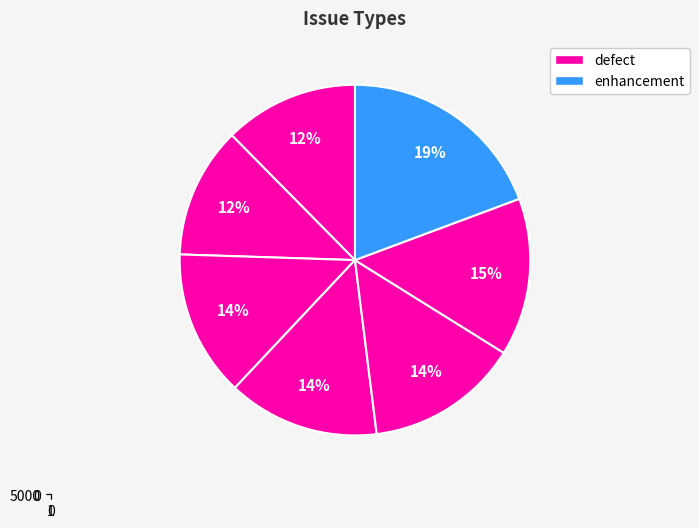

To the nearest percent, what percentage of the pie is defect / major (1180)?

15%